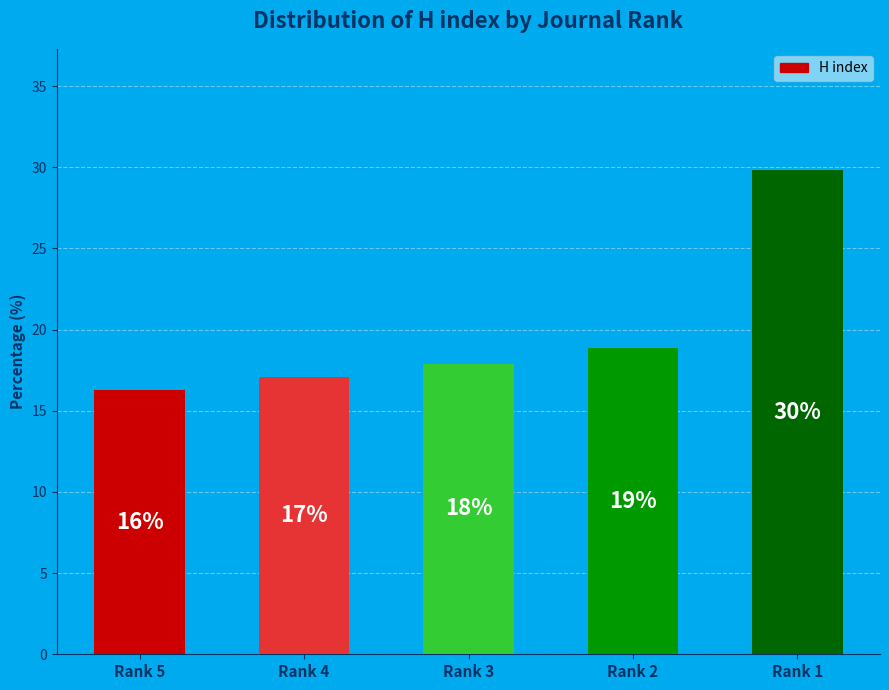

Does the chart contain any negative values?

No